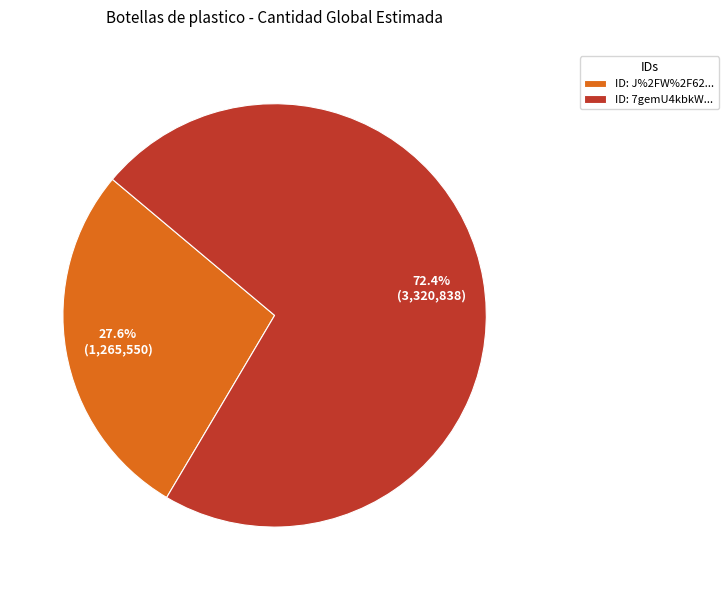

Combined, what portion of the pie is ID: J%2FW%2F62... and ID: 7gemU4kbkW...?

100.0%